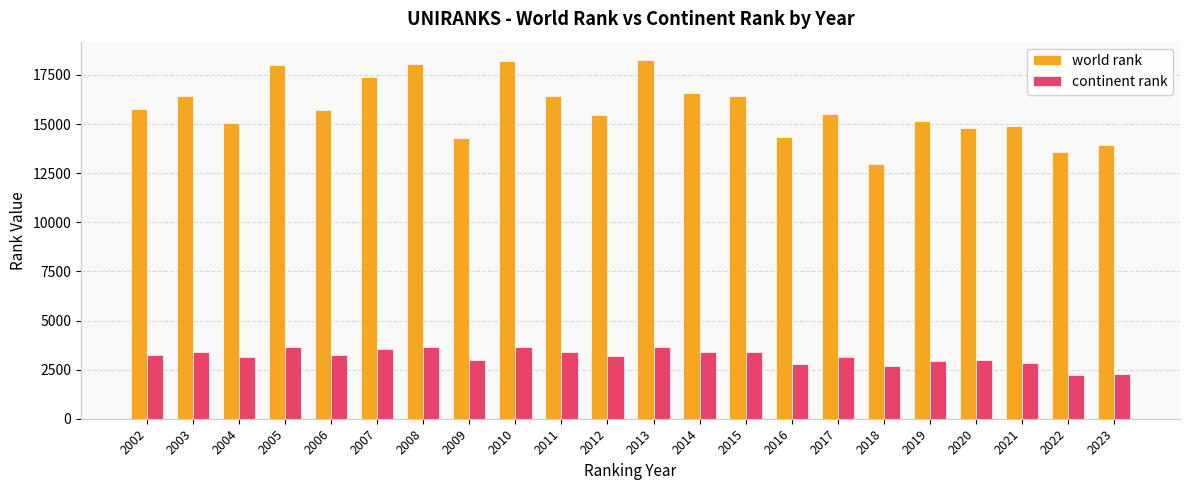

Which series has the largest total across all categories?

world rank